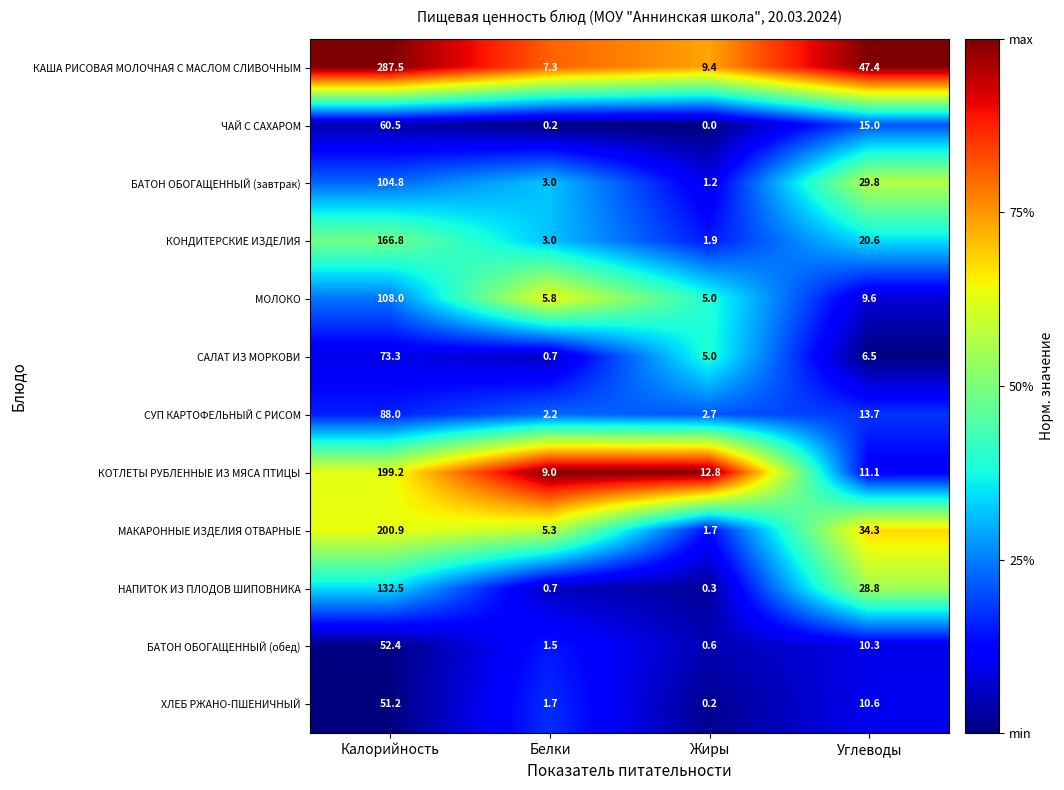

Rank the series at Калорийность from lowest to highest value.

ХЛЕБ РЖАНО-ПШЕНИЧНЫЙ, БАТОН ОБОГАЩЕННЫЙ (обед), ЧАЙ С САХАРОМ, САЛАТ ИЗ МОРКОВИ, СУП КАРТОФЕЛЬНЫЙ С РИСОМ, БАТОН ОБОГАЩЕННЫЙ (завтрак), МОЛОКО, НАПИТОК ИЗ ПЛОДОВ ШИПОВНИКА, КОНДИТЕРСКИЕ ИЗДЕЛИЯ, КОТЛЕТЫ РУБЛЕННЫЕ ИЗ МЯСА ПТИЦЫ, МАКАРОННЫЕ ИЗДЕЛИЯ ОТВАРНЫЕ, КАША РИСОВАЯ МОЛОЧНАЯ С МАСЛОМ СЛИВОЧНЫМ